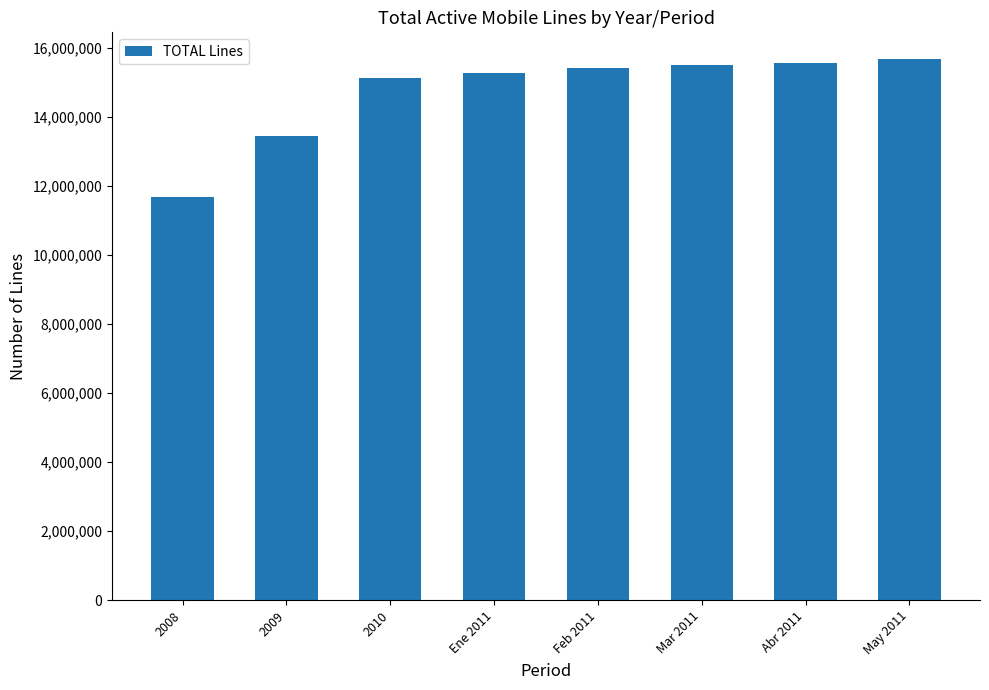

Is it true that the value at Mar 2011 is 24120652?

False